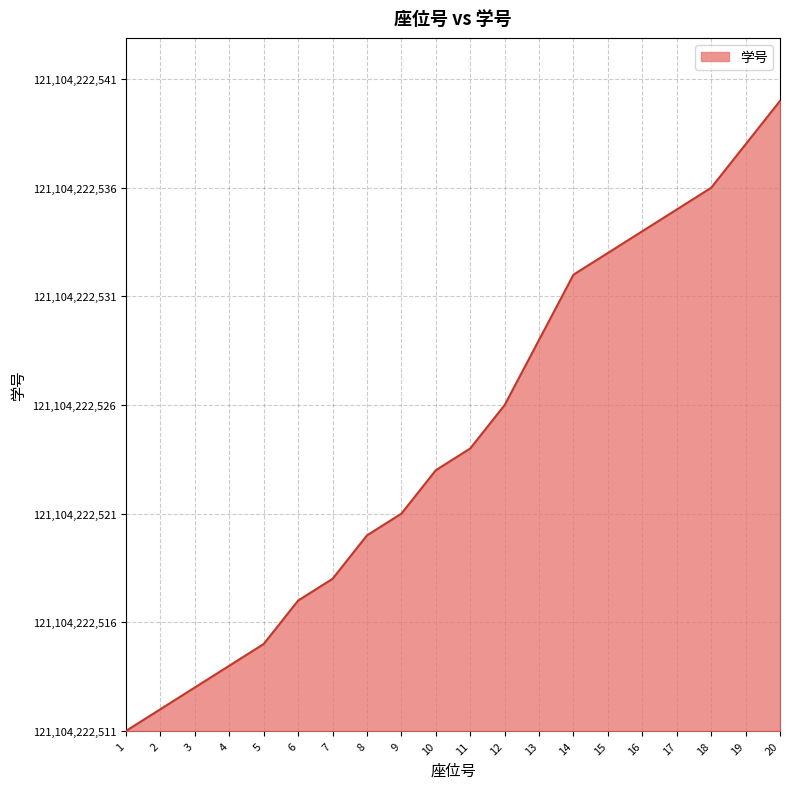

The chart shows a value of 47 at 20. True or false?

False